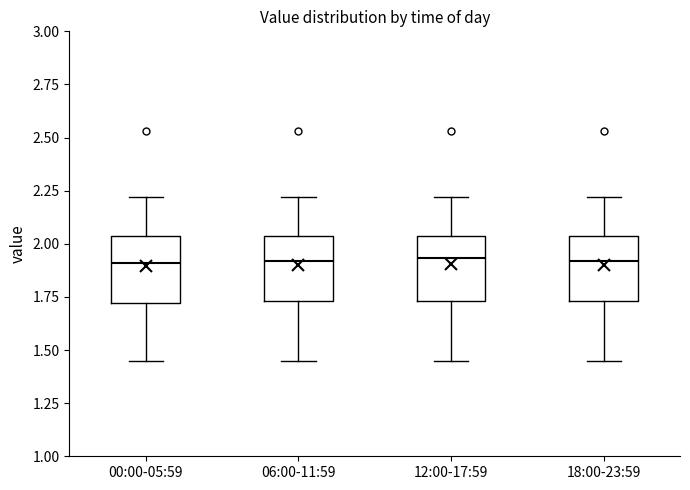

Reading left to right, read every box against the y-axis: the position of its median line, the range the box covers, and the ends of its whiskers. The values are not printed on the chart, so give them approximately, as read against the axis.

00:00-05:59: median 1.90, box 1.70 to 2.05, whiskers 1.45 to 2.20
06:00-11:59: median 1.90, box 1.75 to 2.05, whiskers 1.45 to 2.20
12:00-17:59: median 1.95, box 1.75 to 2.05, whiskers 1.45 to 2.20
18:00-23:59: median 1.90, box 1.75 to 2.05, whiskers 1.45 to 2.20